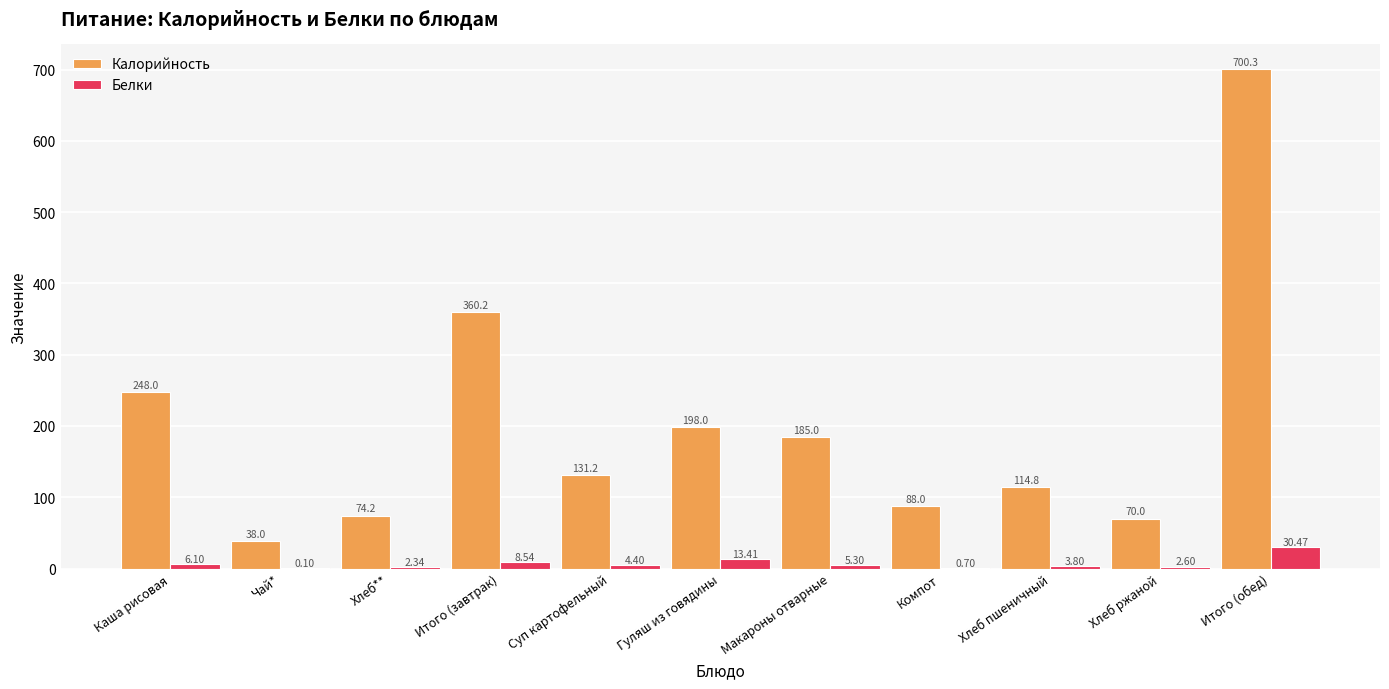

At which category does the chart reach its peak across all series?

Итого (обед)